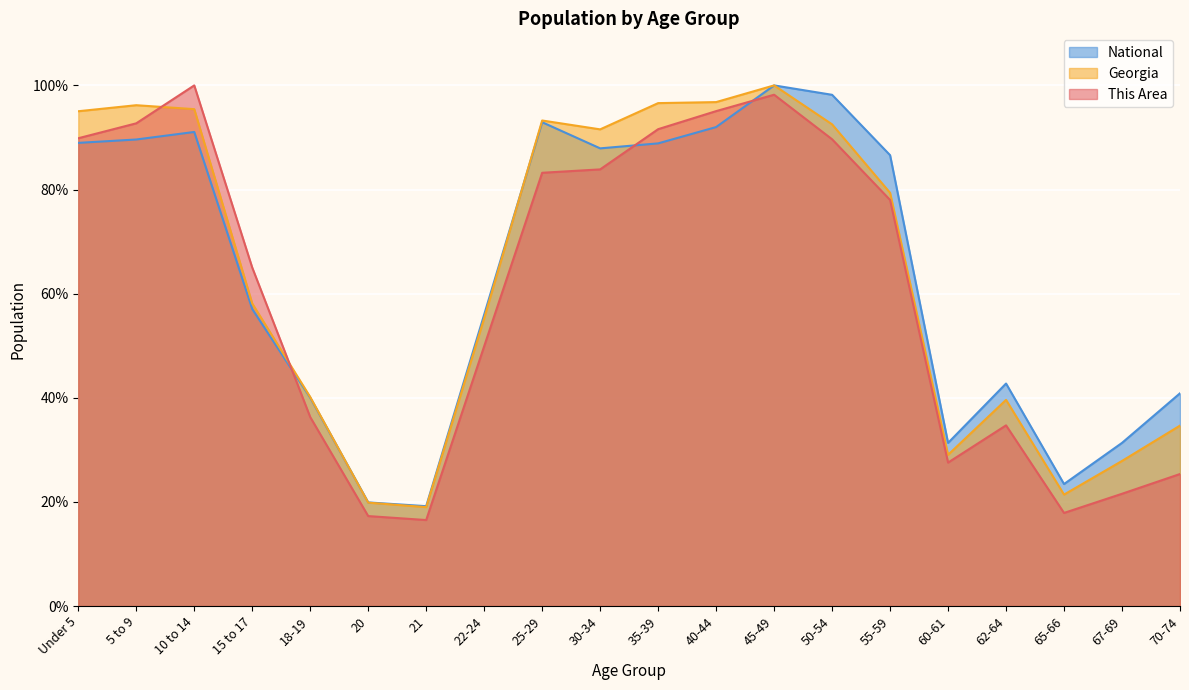

What is the total value across all series at 18-19?

116.4